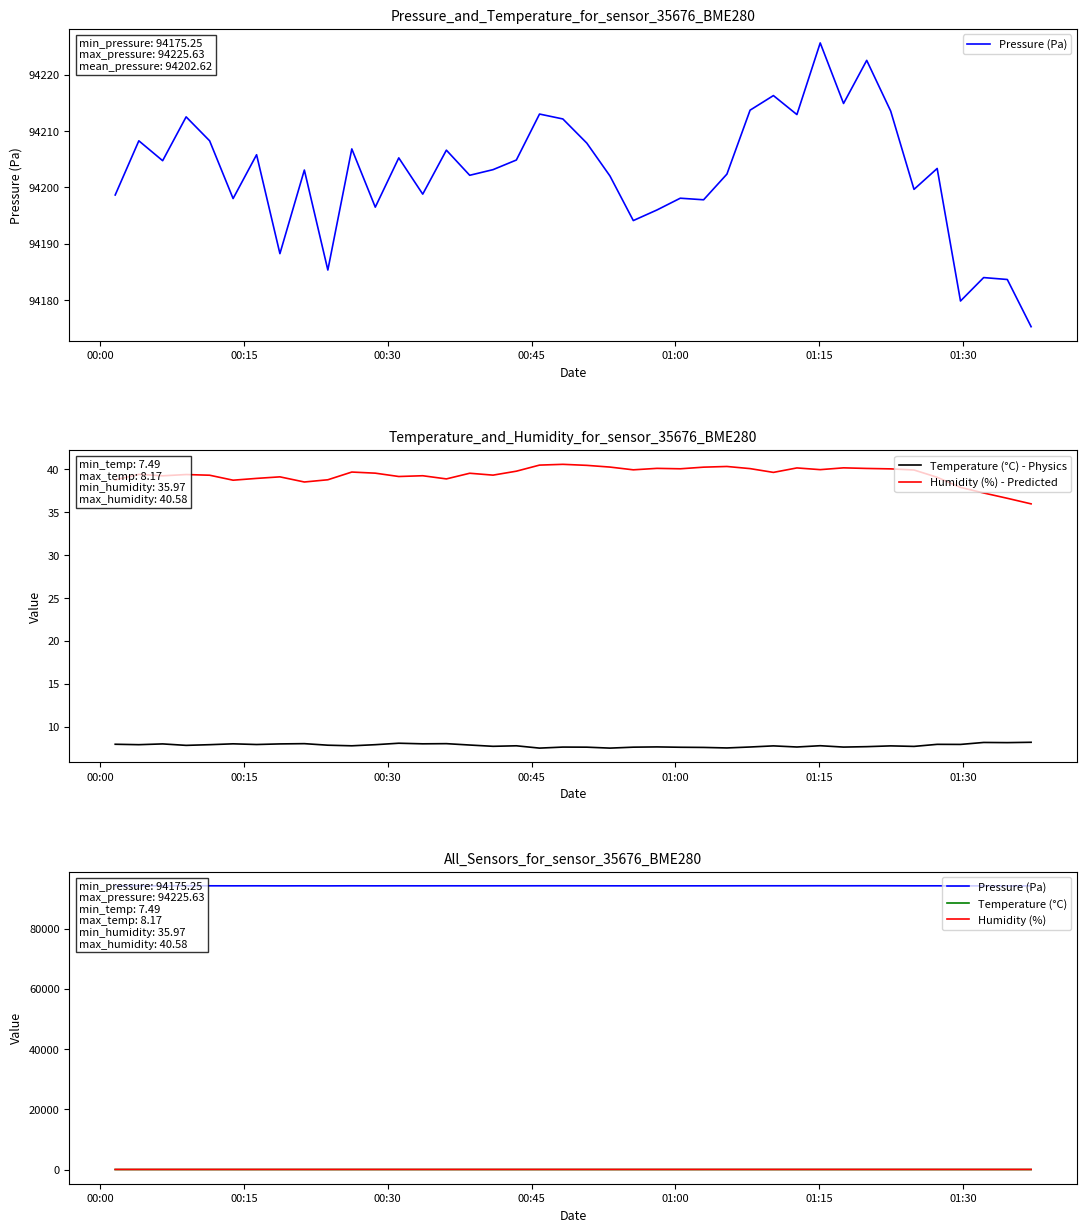

How many interior local peaks does the Humidity (%) - Predicted series have?

11